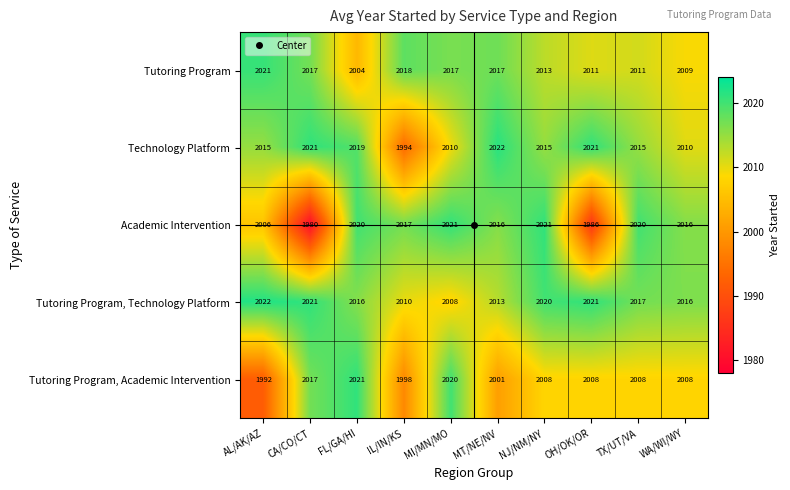

Which series has the widest spread of values?

Academic Intervention